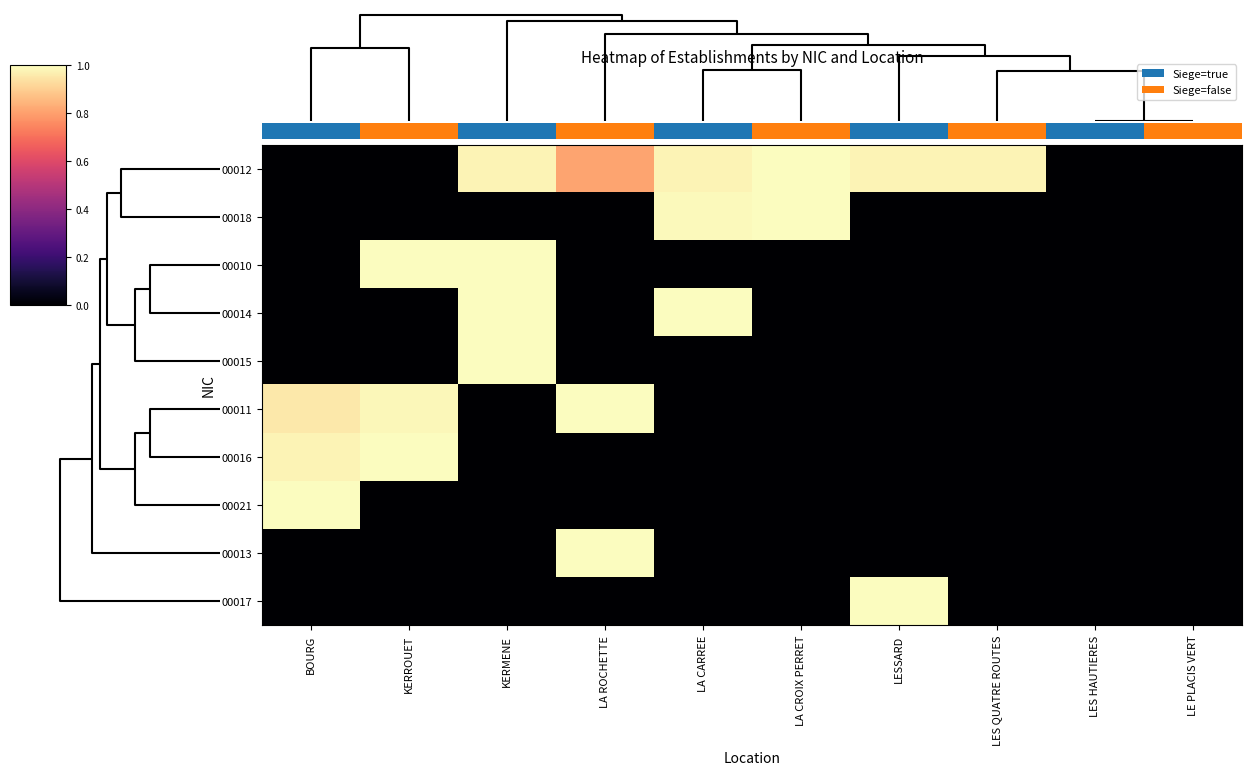

What is the greatest value displayed?

1.0